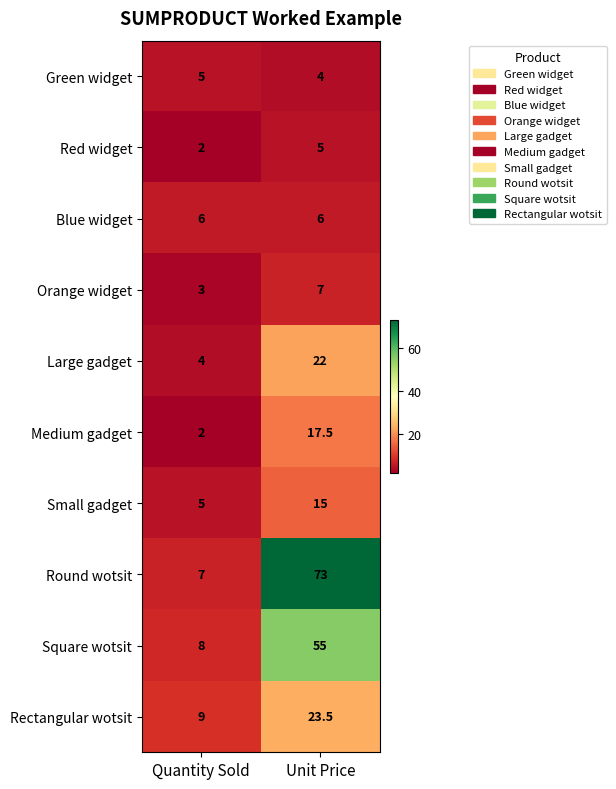

What is the minimum value shown in the chart?

2.0